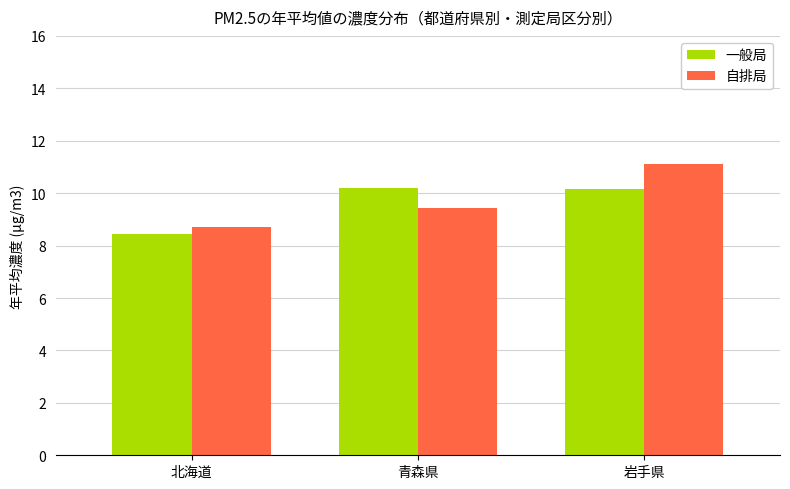

At which category is the sum across all series the highest?

岩手県